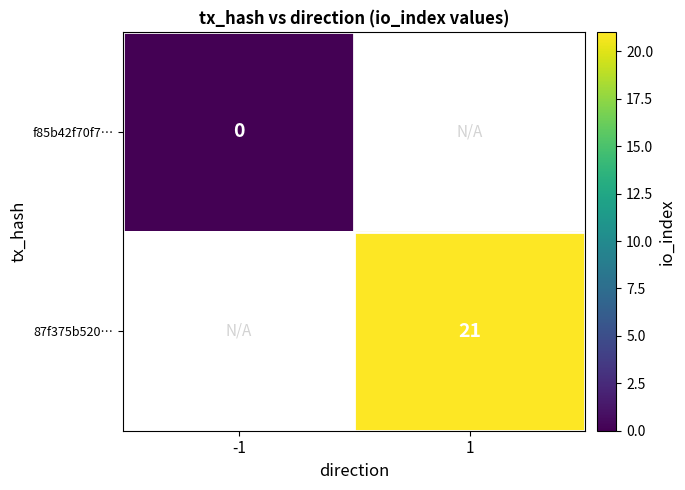

At how many categories does at least one series exceed 18?

1